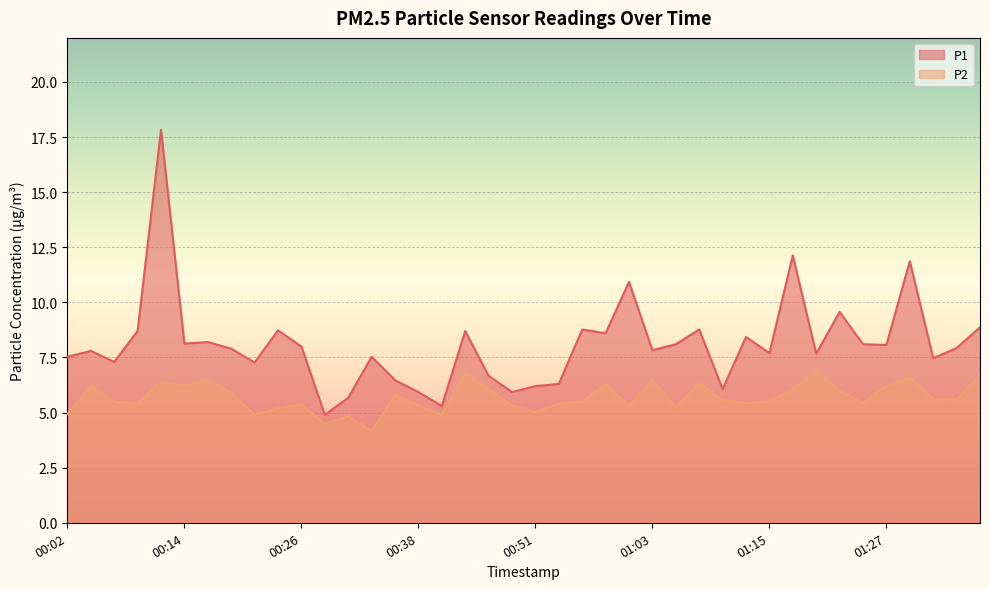

True or false: P2 and P1 intersect in this chart.

False